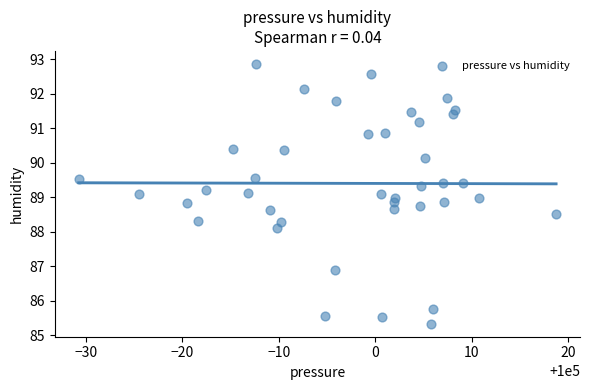

What is the range of X values (max minus min)?

49.4